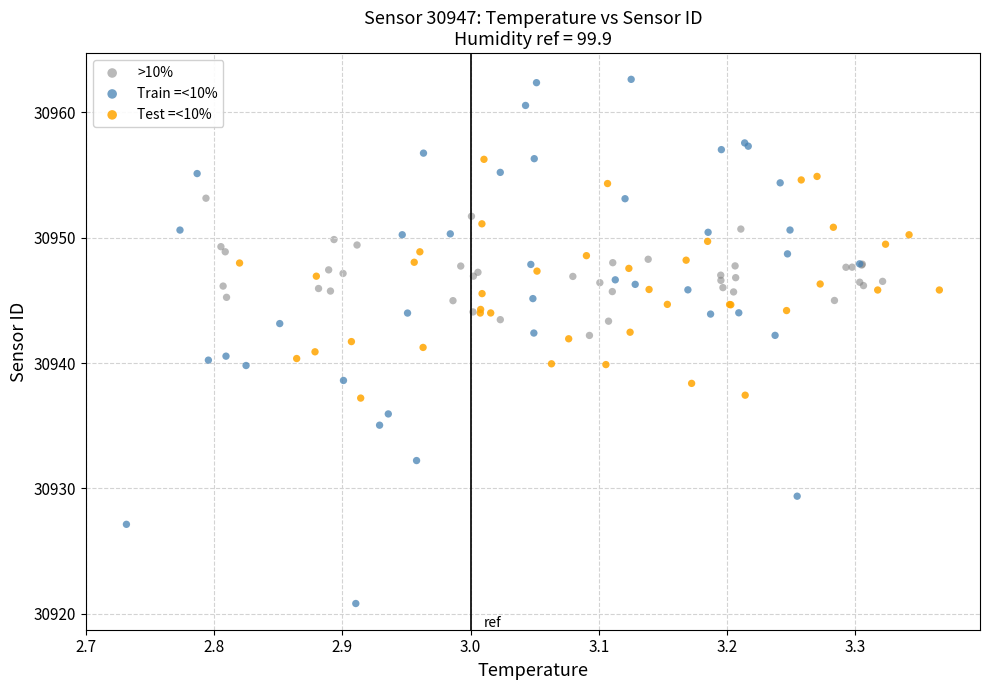

Which series reaches the maximum Y coordinate?

Train =<10%